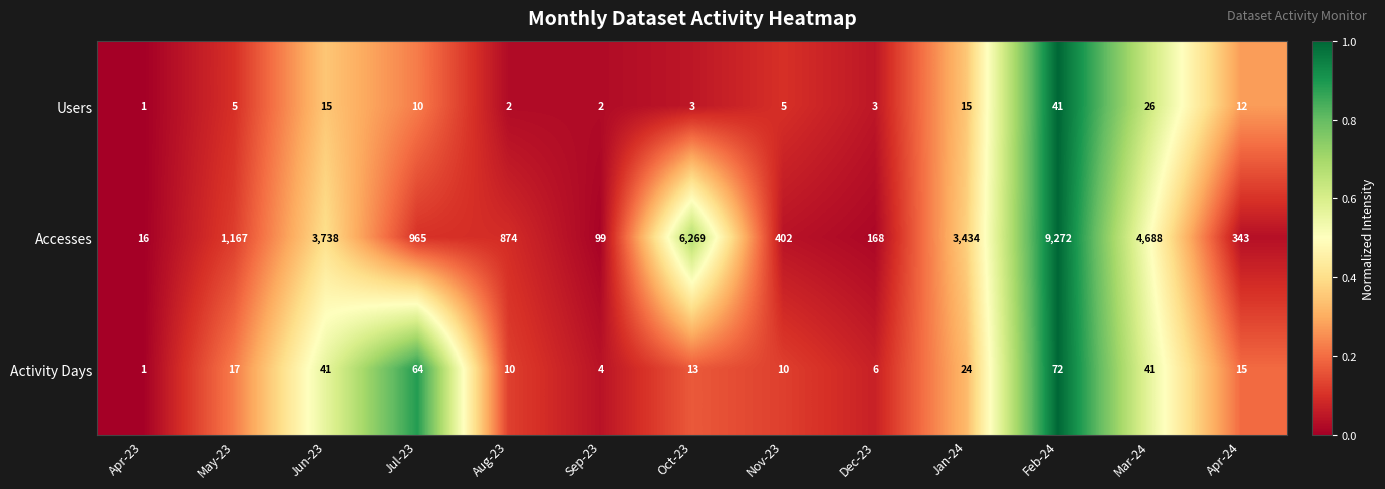

At Nov-23, list the series in order from largest to smallest.

Accesses, Activity Days, Users